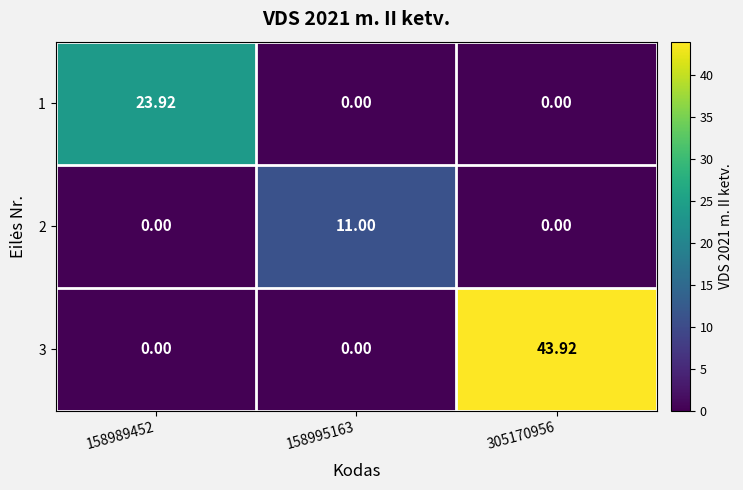

Is the value of 2 at 158995163 greater than the value of 1 at 158989452?

No